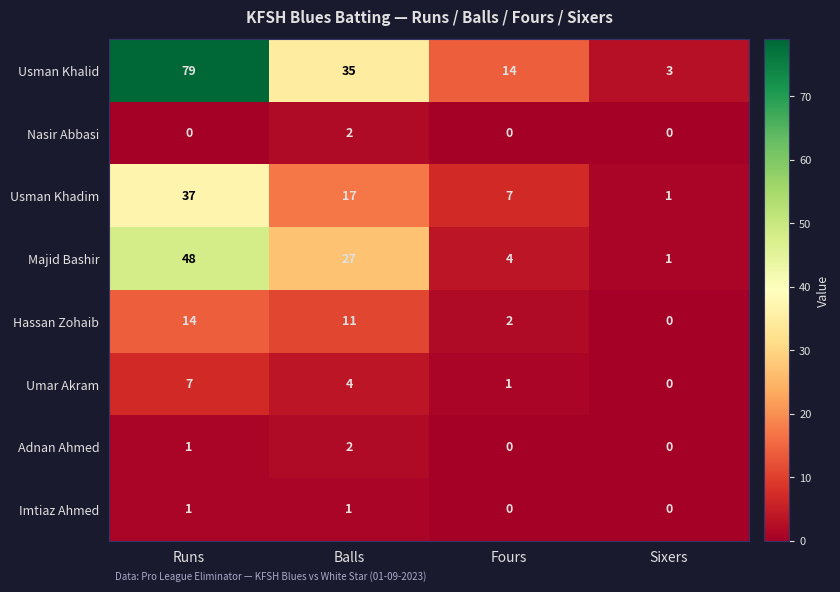

At which category does the chart reach its peak across all series?

Runs